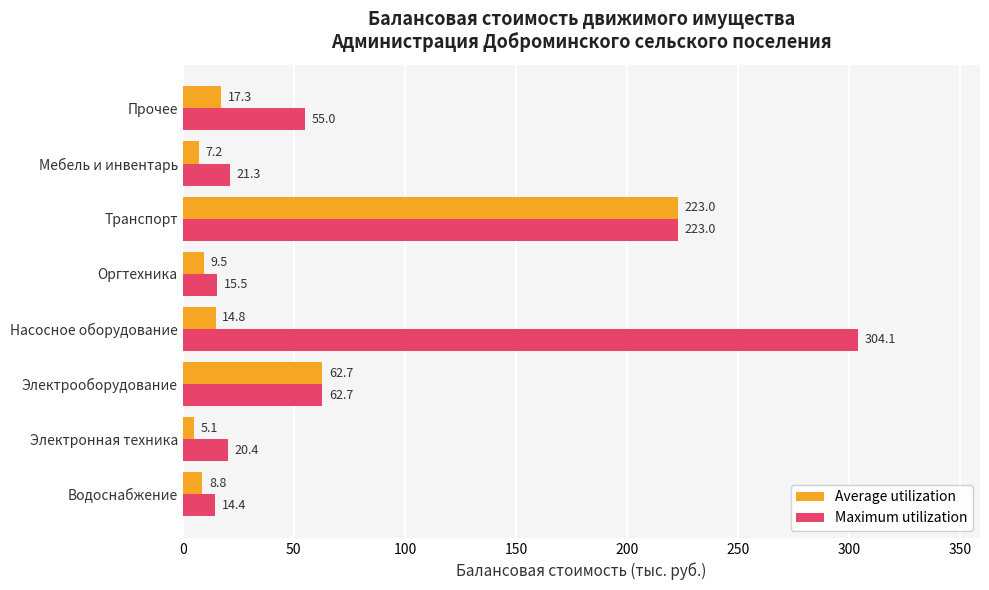

What is the difference between the maximum and minimum values in the Maximum utilization series?

289.7